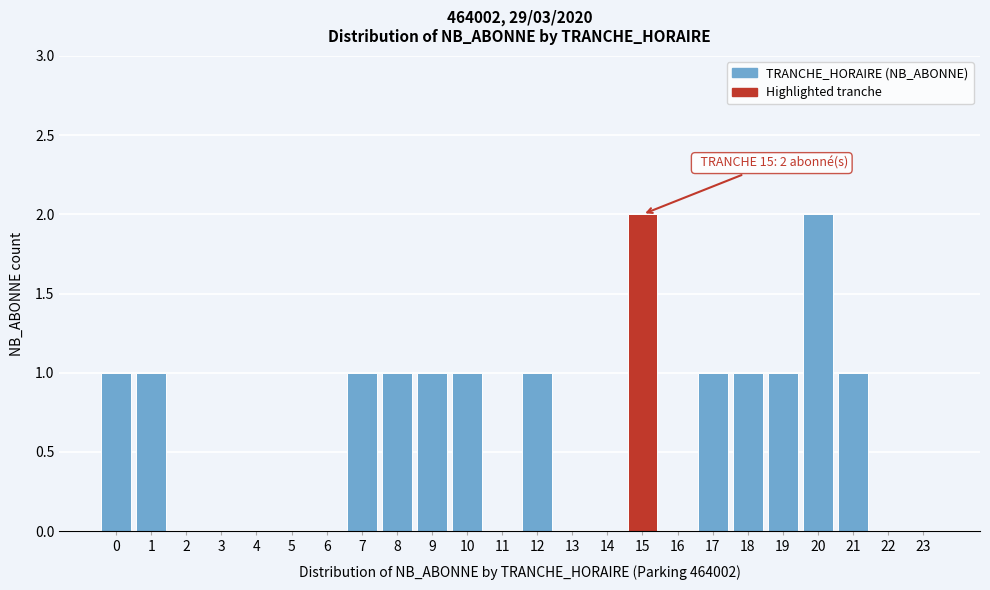

Reading left to right, list all the values displayed in this chart.

0=1	1=1	2=0	3=0	4=0	5=0	6=0	7=1	8=1	9=1	10=1	11=0	12=1	13=0	14=0	15=2	16=0	17=1	18=1	19=1	20=2	21=1	22=0	23=0